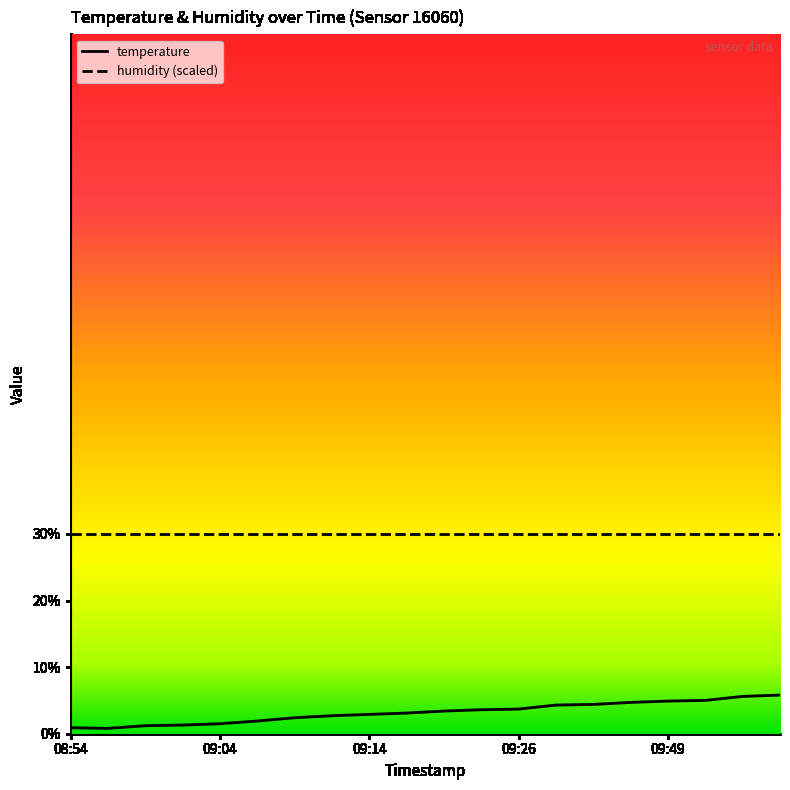

True or false: the data shows 0.8 at 09:06.

False